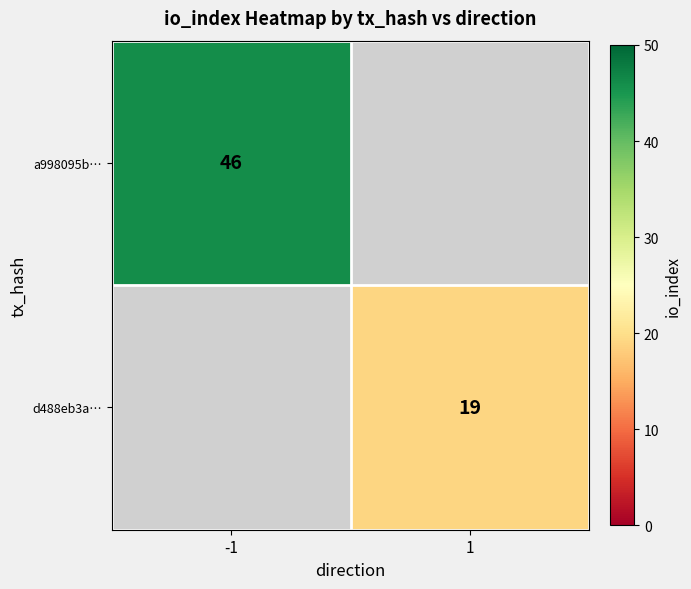

The value of d488eb3a… at 1 is 19. True or false?

True